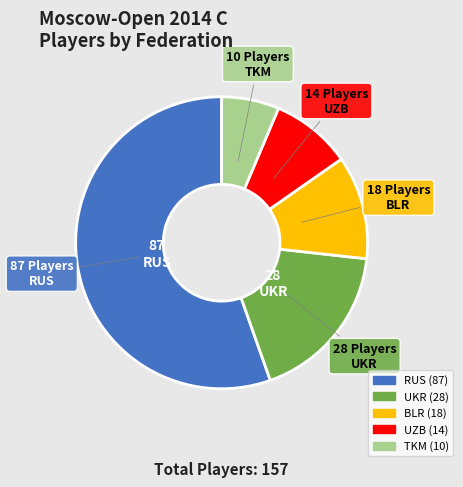

Rank the categories by value from highest to lowest.

RUS, UKR, BLR, UZB, TKM